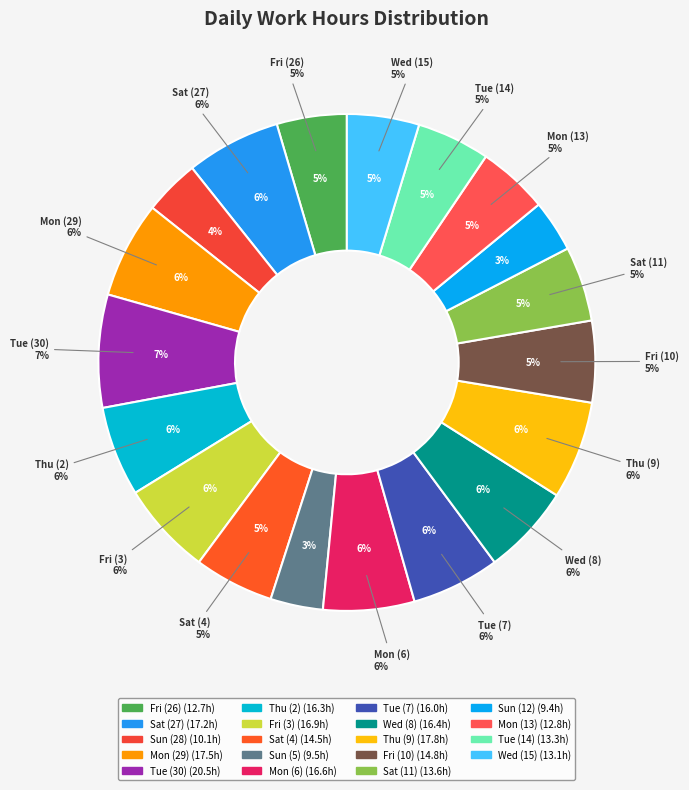

The Wed (15) slice represents 1% of the pie. True or false?

False